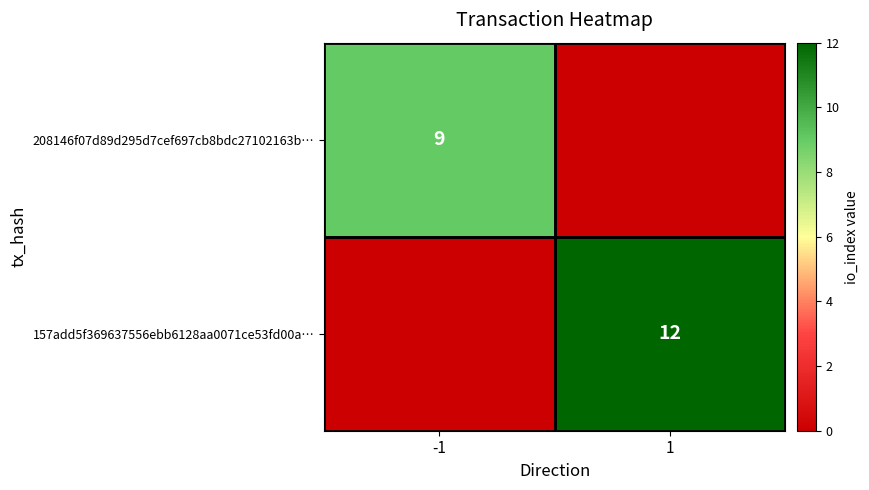

How many series are shown in this chart?

2